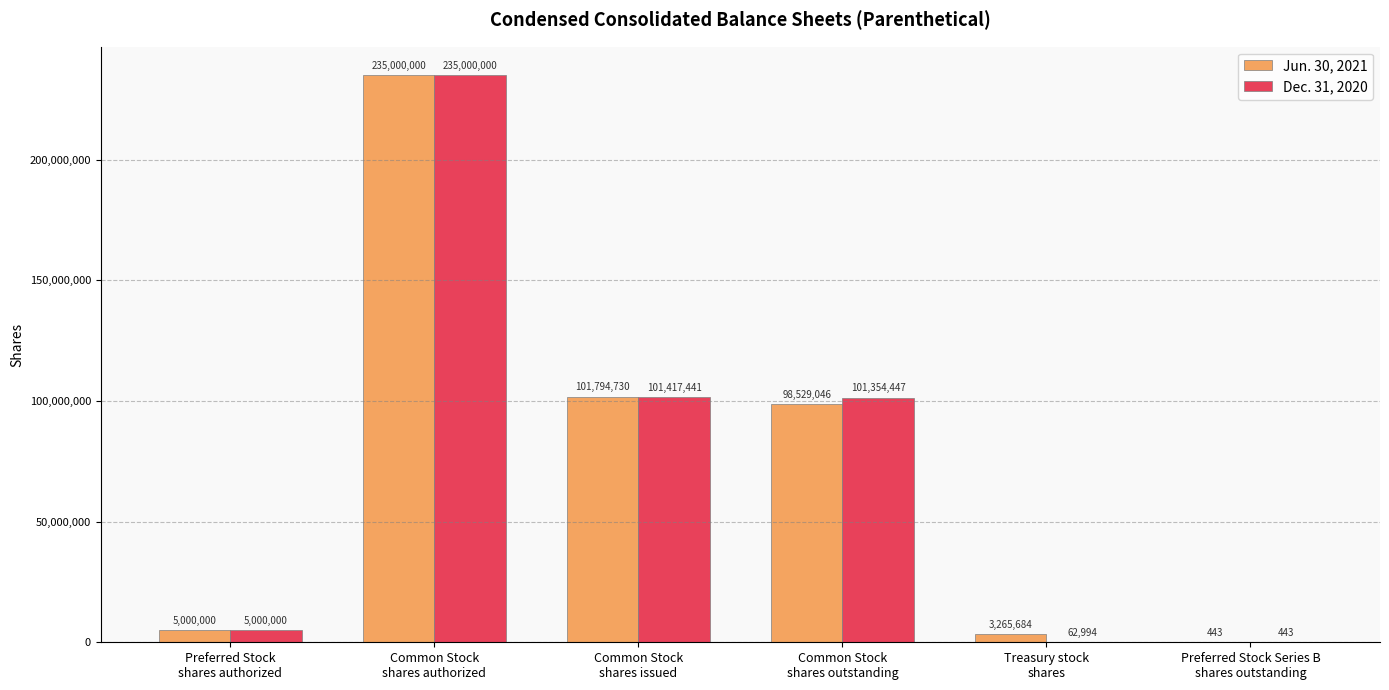

Is the value of Jun. 30, 2021 at Common Stock
shares outstanding greater than the value of Dec. 31, 2020 at Treasury stock
shares?

Yes